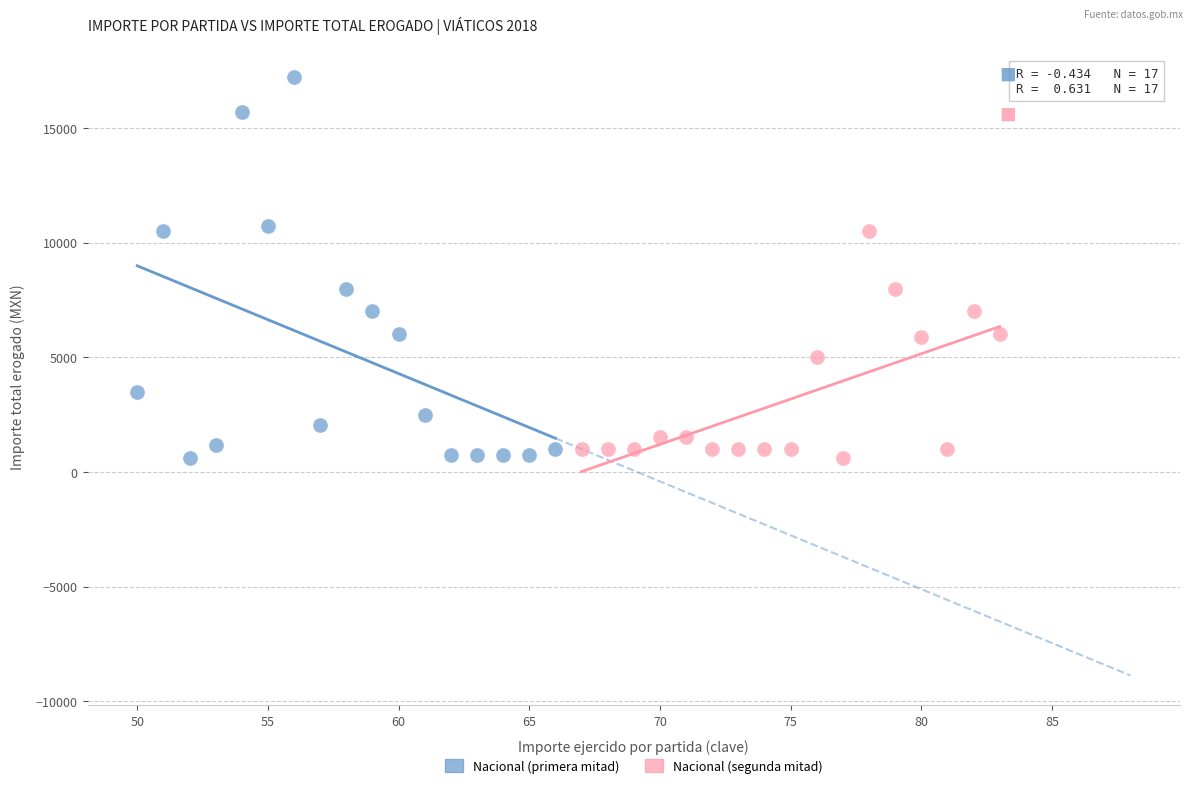

Which series reaches the maximum Y coordinate?

Nacional (primera mitad)